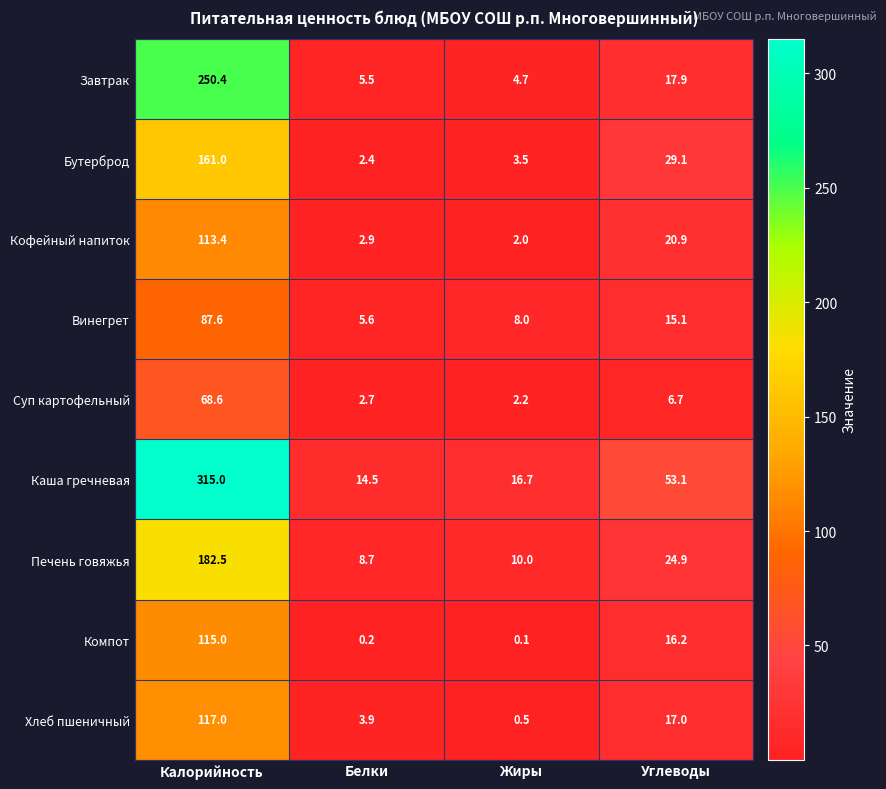

Between Калорийность and Жиры, which series saw the biggest shift?

Каша гречневая